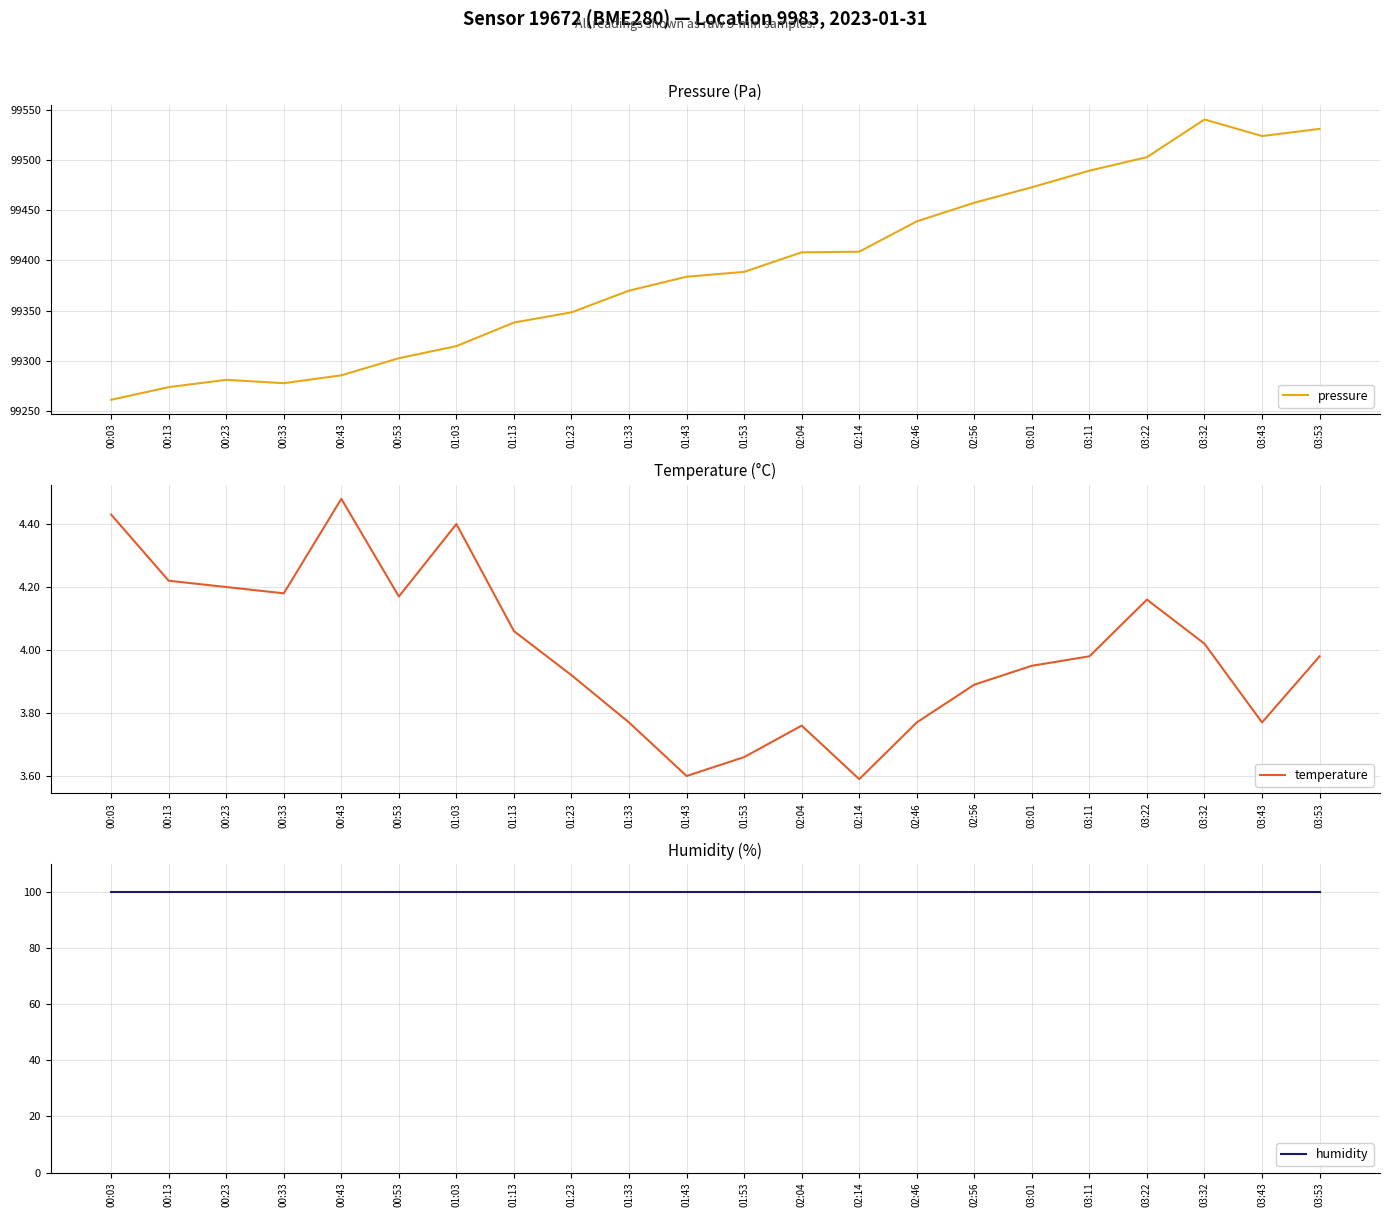

The value of temperature at 02:04 is 1.7. True or false?

False